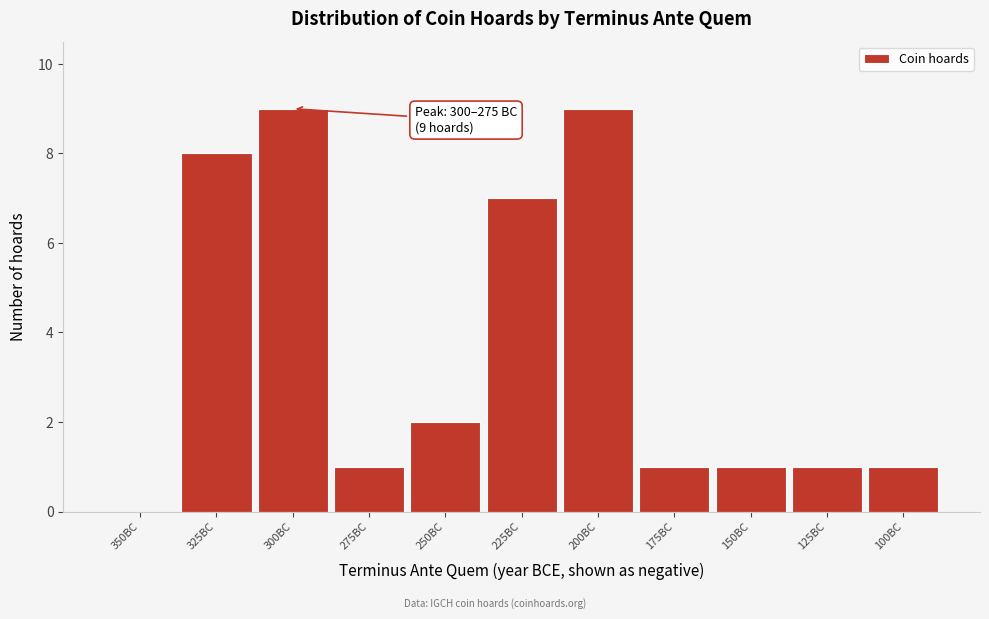

Reading left to right, what are all the values shown in this chart?

350BC=0	325BC=8	300BC=9	275BC=1	250BC=2	225BC=7	200BC=9	175BC=1	150BC=1	125BC=1	100BC=1